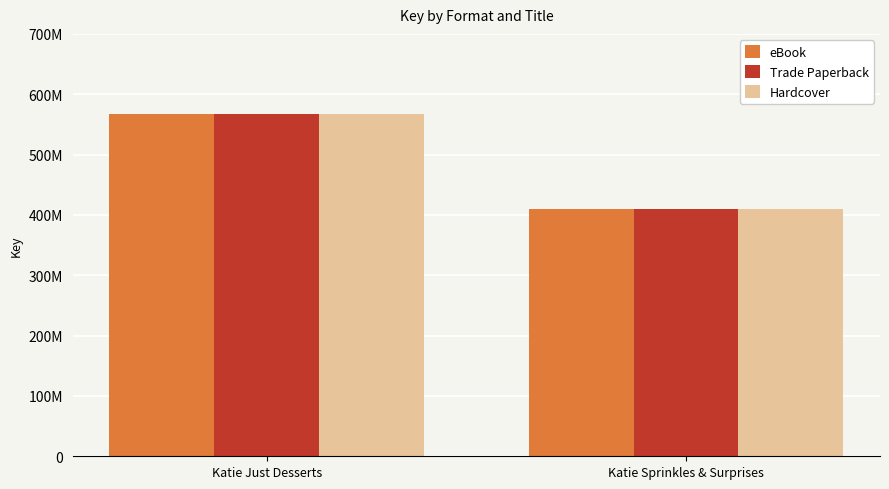

At Katie Sprinkles & Surprises, list the series in order from smallest to largest.

eBook, Trade Paperback, Hardcover